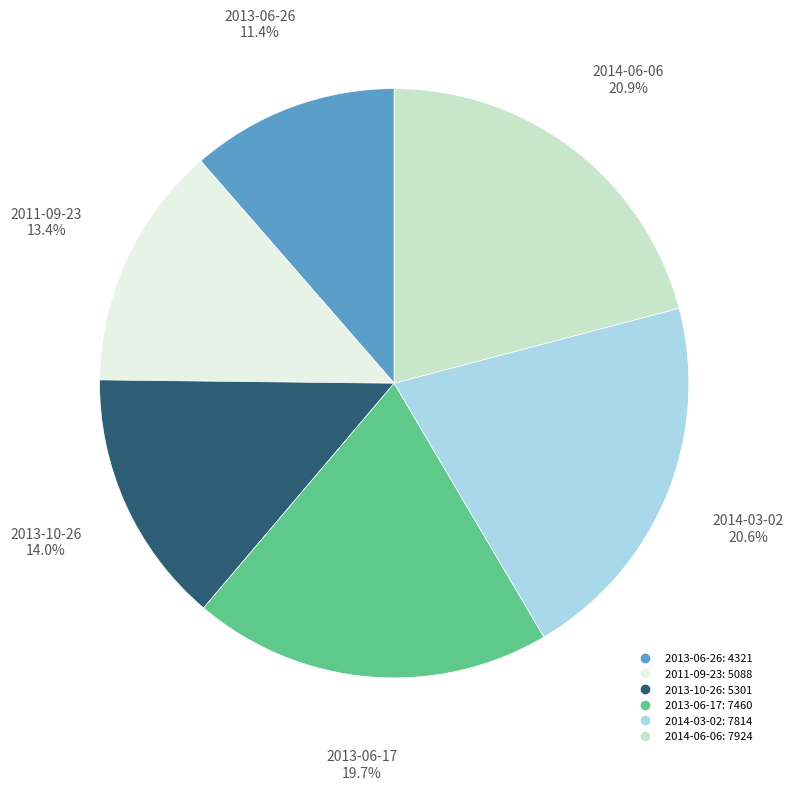

Is the sum of 2013-06-26 and 2014-06-06 greater than half?

No